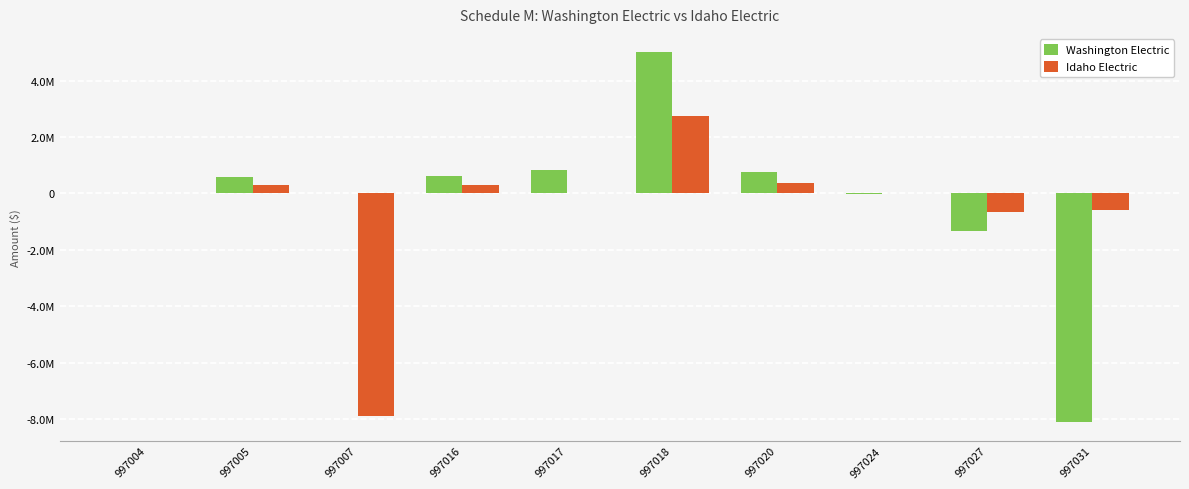

What are all the series names shown in the legend?

Washington Electric, Idaho Electric